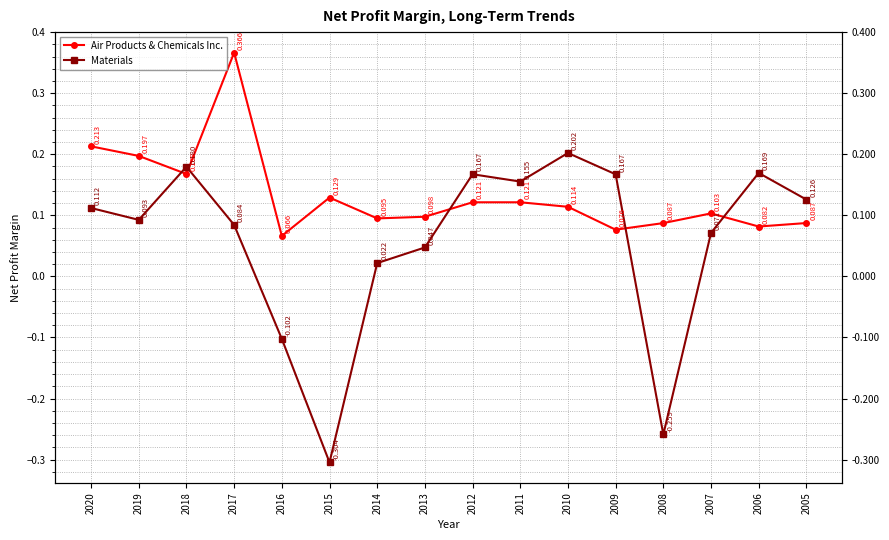

Reading left to right, what are all the values shown in this chart?

Air Products & Chemicals Inc.: 0.2	0.2	0.2	0.4	0.1	0.1	0.1	0.1	0.1	0.1	0.1	0.1	0.1	0.1	0.1	0.1
Materials: 0.1	0.1	0.2	0.1	-0.1	-0.3	0.0	0.0	0.2	0.2	0.2	0.2	-0.3	0.1	0.2	0.1